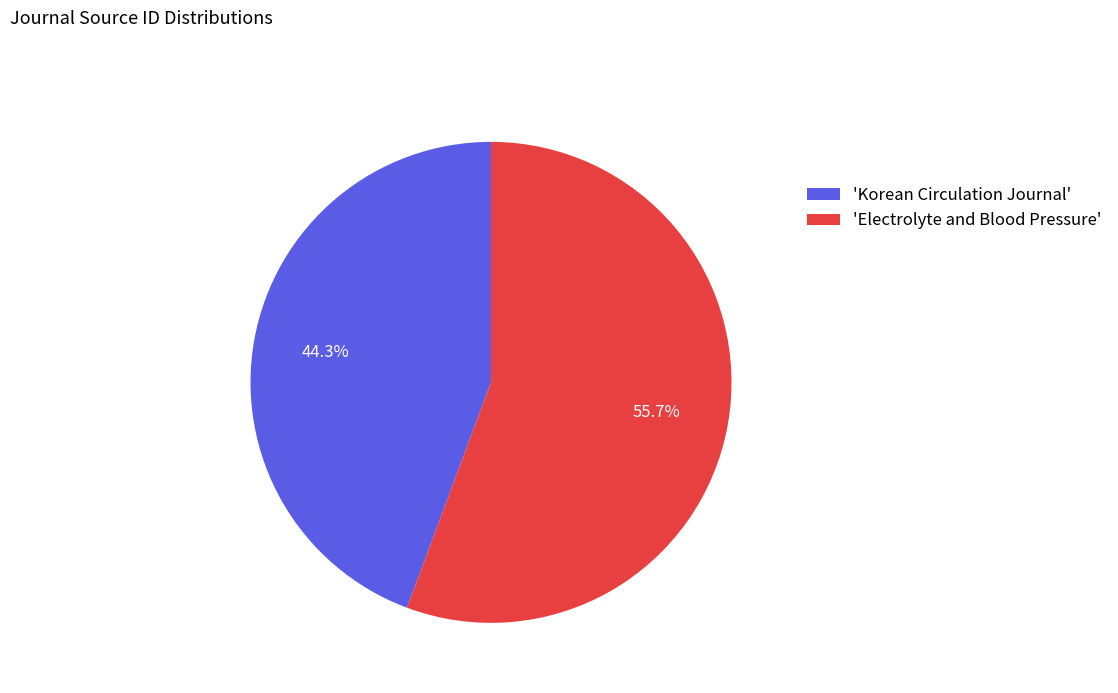

Rank the categories by value from highest to lowest.

'Electrolyte and Blood Pressure', 'Korean Circulation Journal'